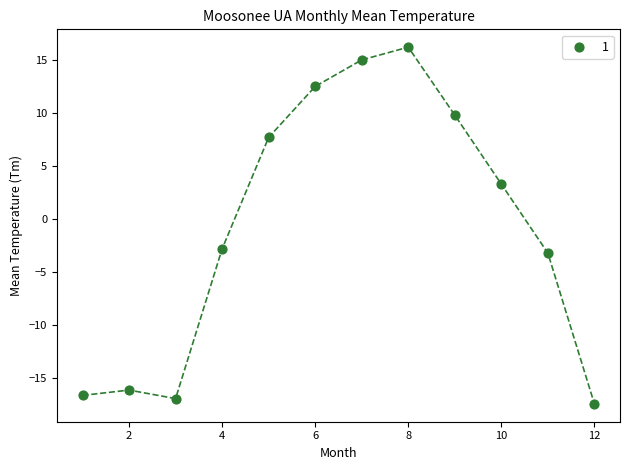

What is the average Y value?

-0.7